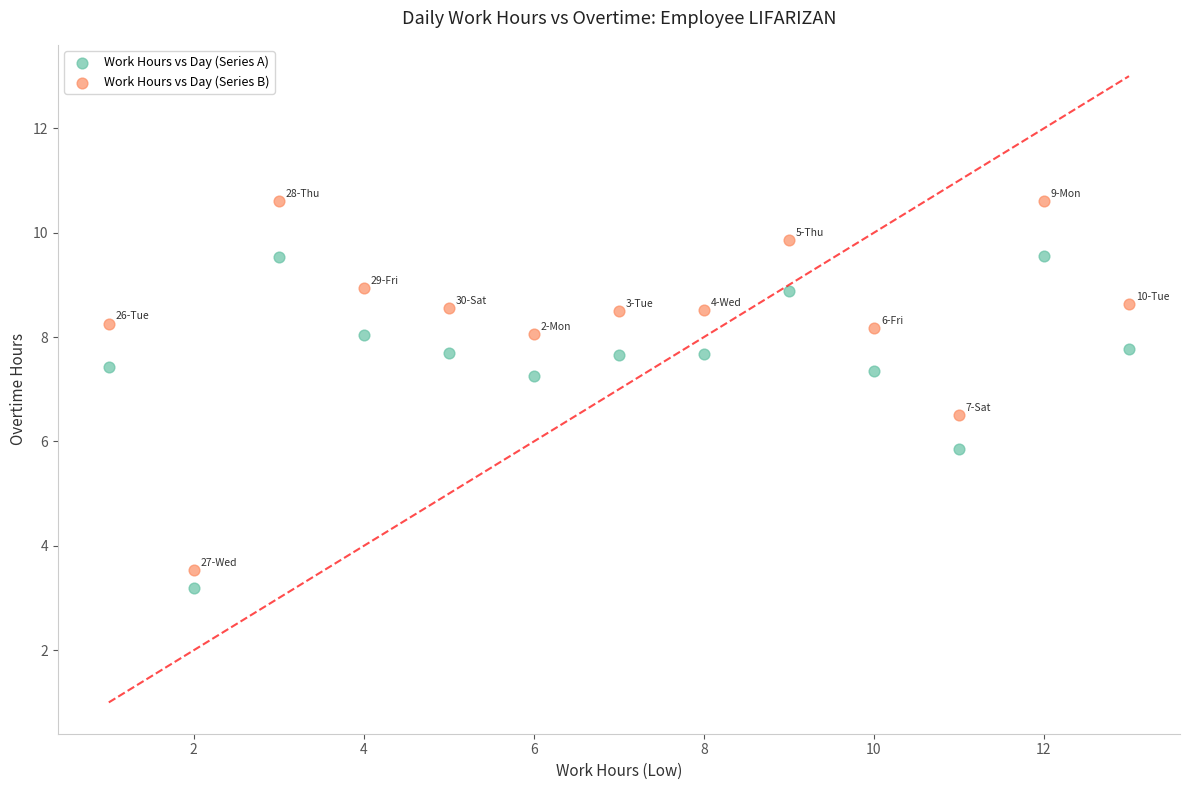

In the Work Hours vs Day (Series A) series, what Y value is closest to 6?

5.9